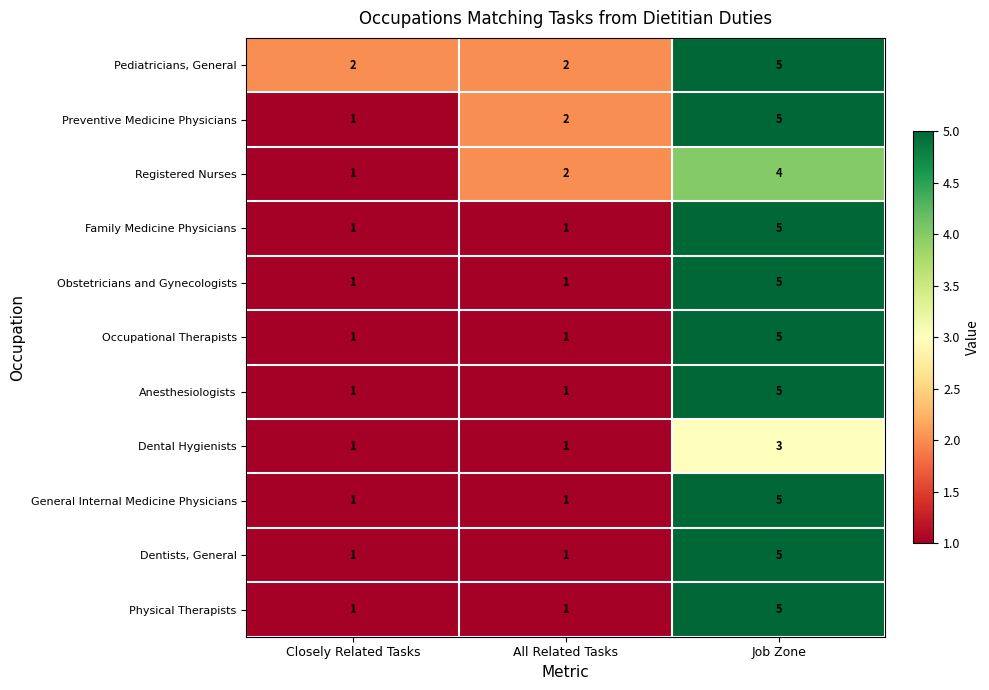

What is the sum of the Registered Nurses values at Closely Related Tasks and Job Zone?

5